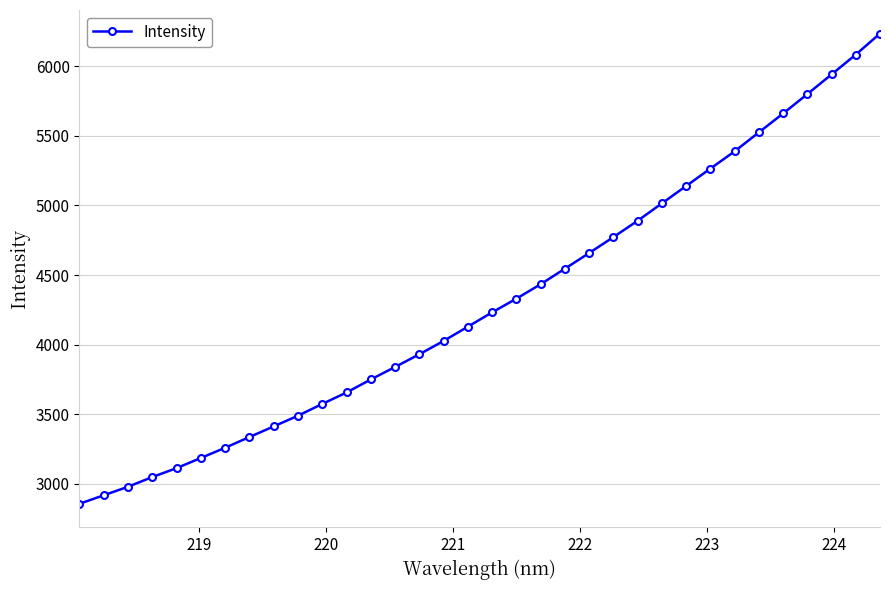

What is the minimum value shown in the chart?

2856.2